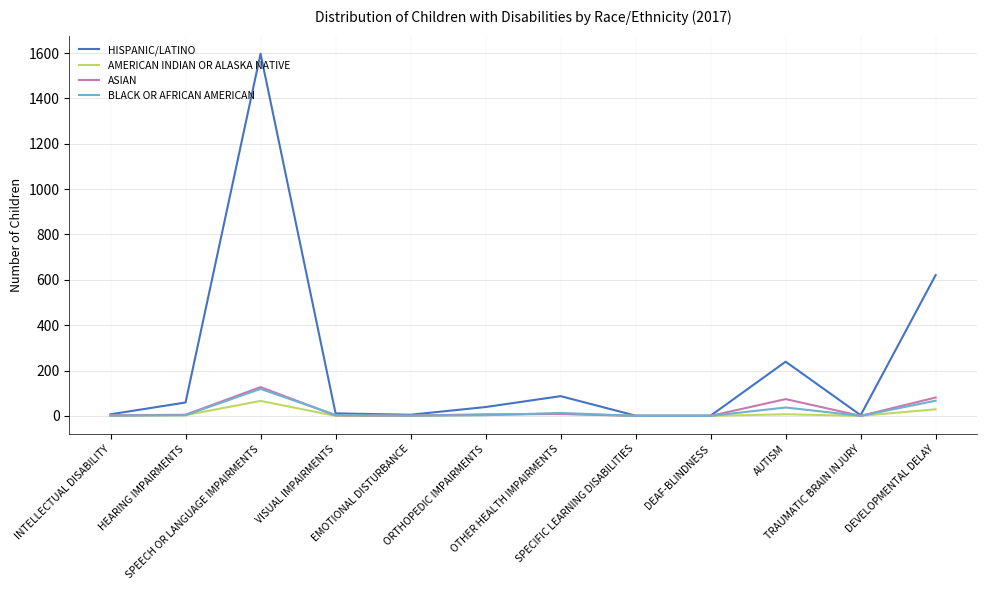

Which series has the largest total across all categories?

HISPANIC/LATINO